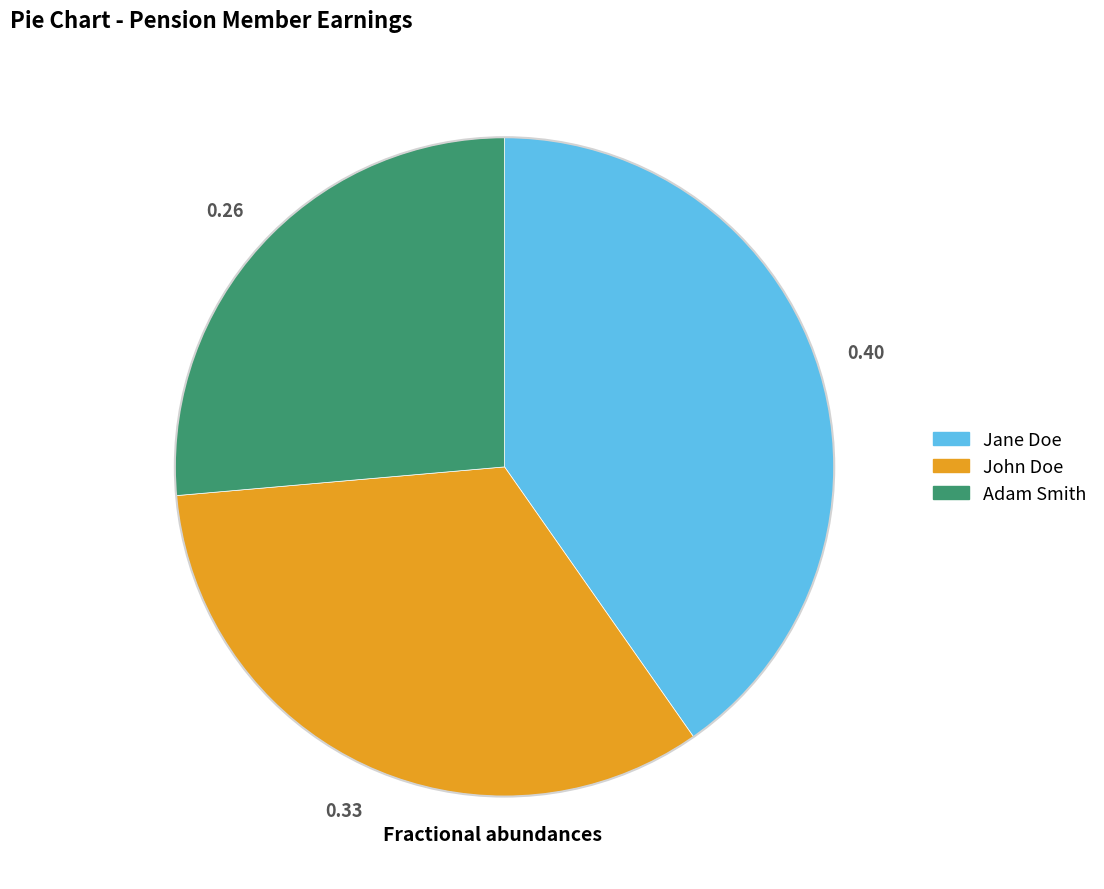

Do John Doe and Adam Smith together represent more than half of the pie?

Yes